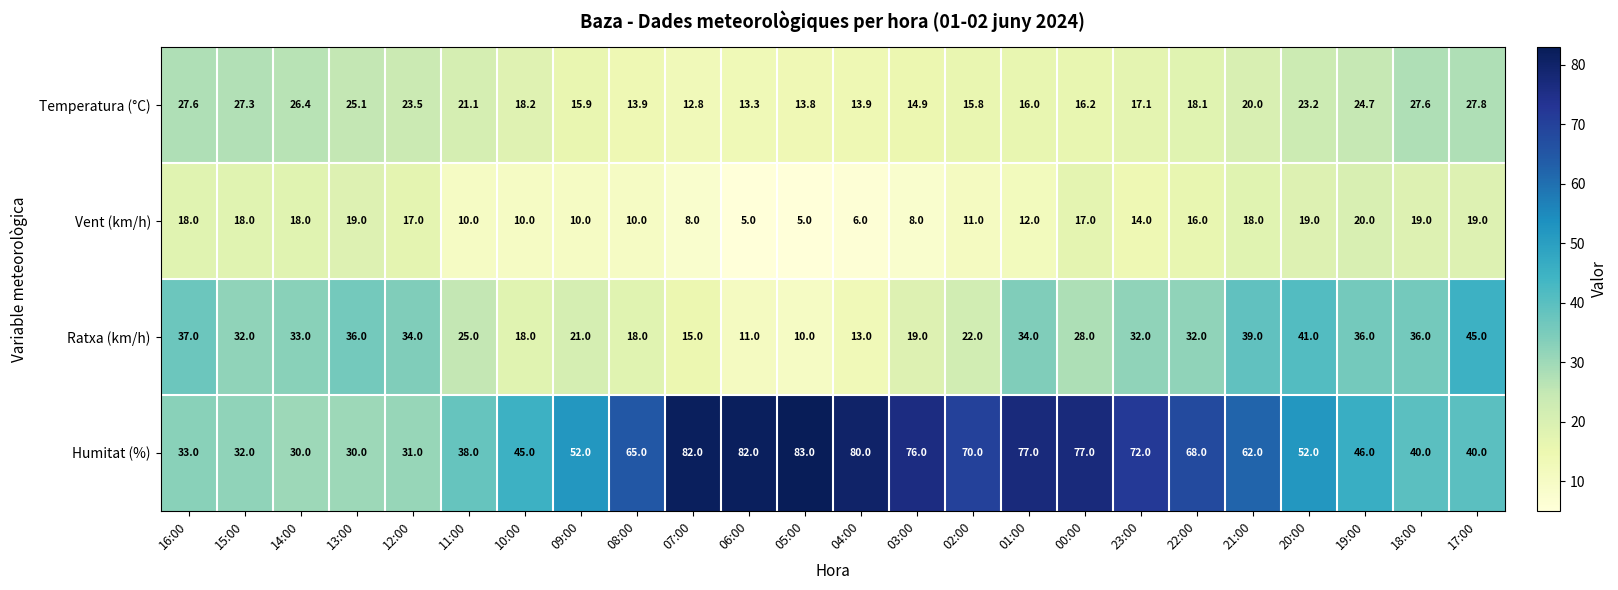

What is the spread (max minus min) of values at 04:00?

74.0